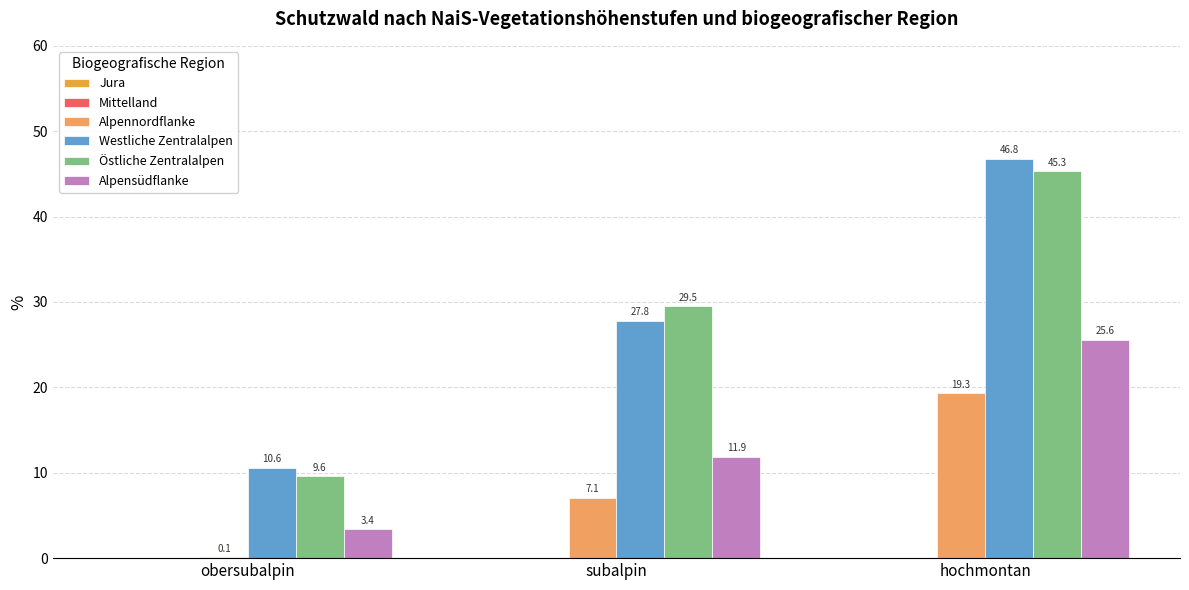

At which category is the sum across all series the highest?

hochmontan